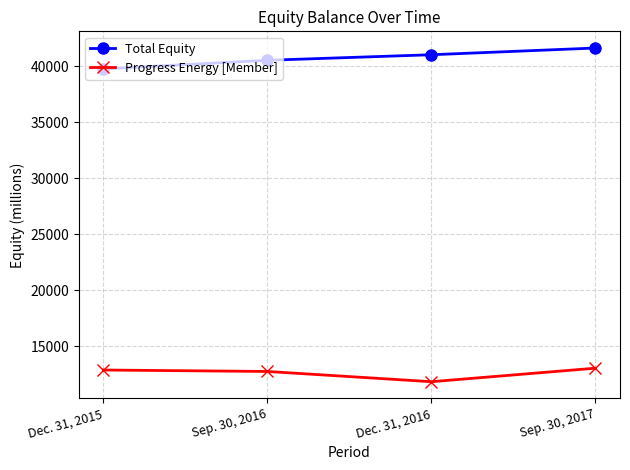

True or false: Progress Energy [Member] and Total Equity intersect in this chart.

False